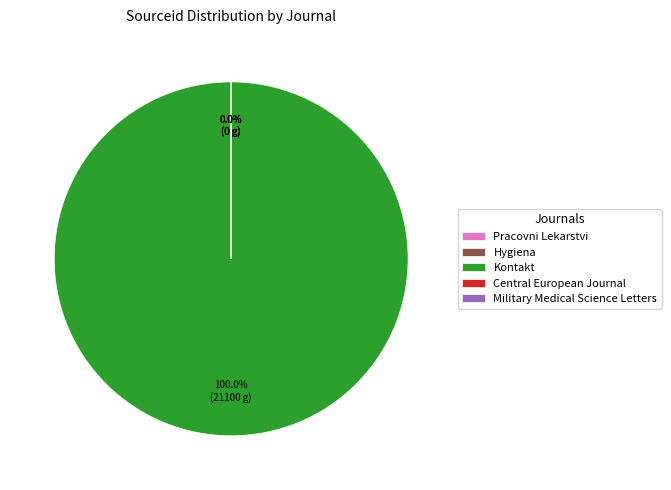

What is the largest slice in the pie chart?

Kontakt